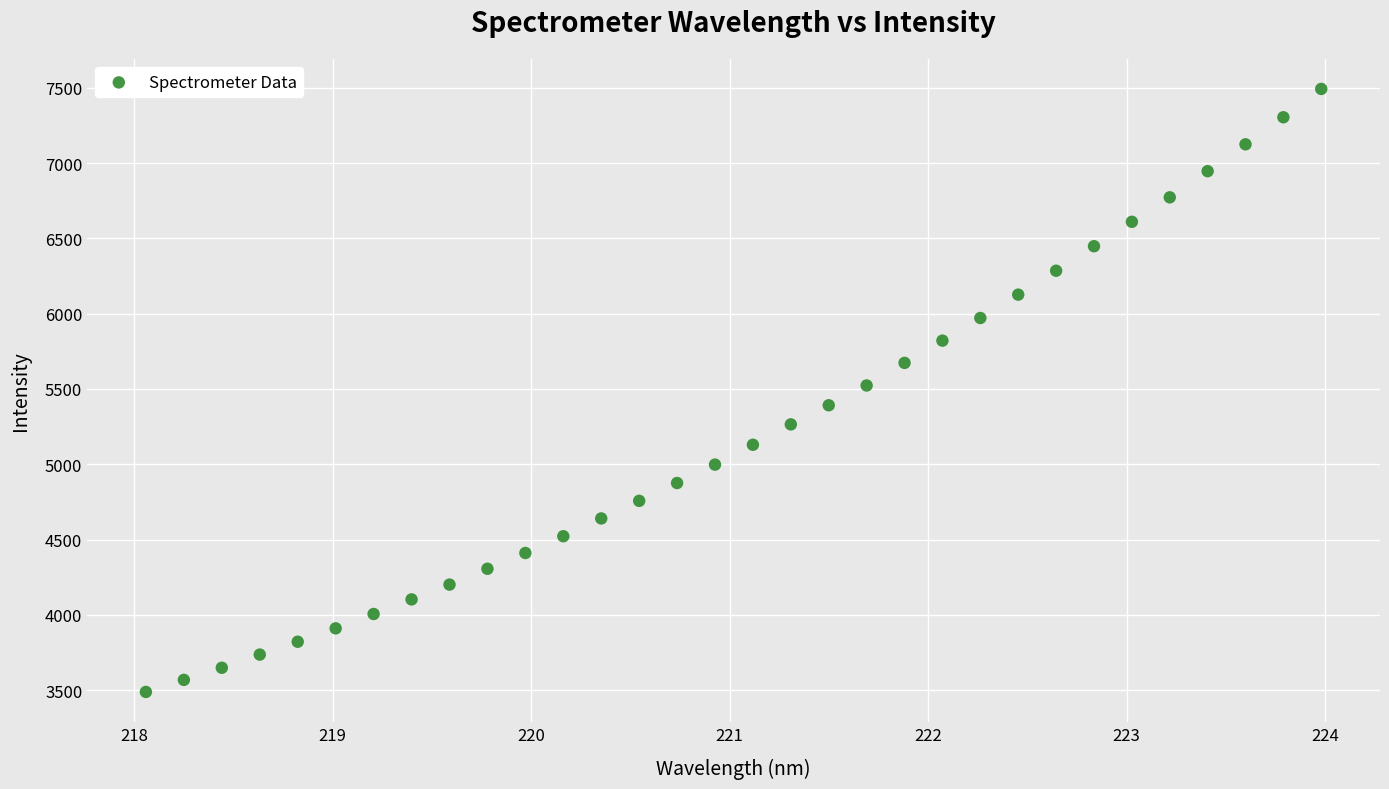

What is the range of X values (max minus min)?

5.9